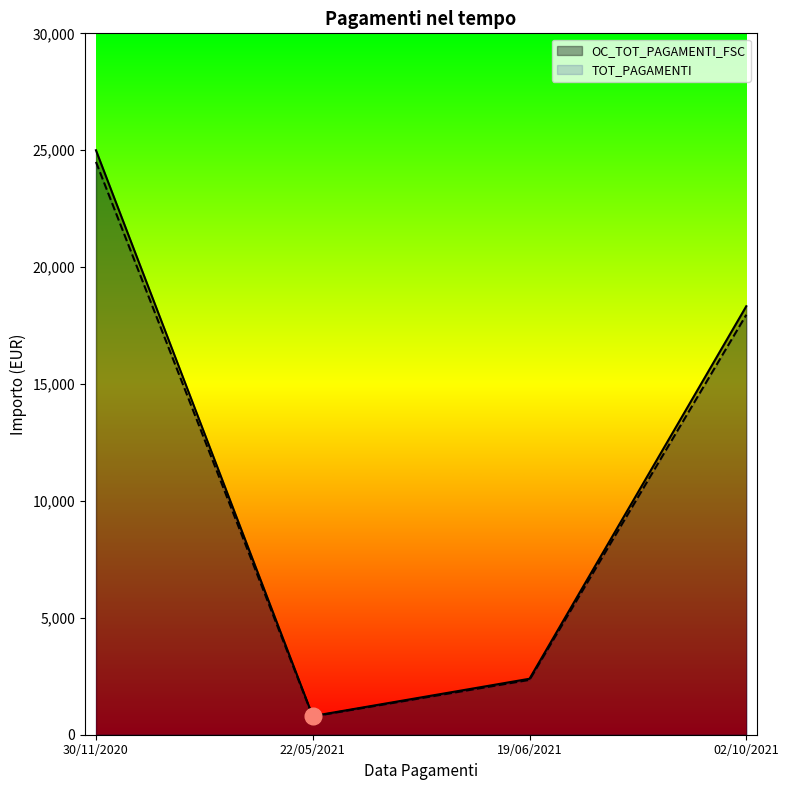

What is the difference between the TOT_PAGAMENTI values at 30/11/2020 and 02/10/2021?

6538.6